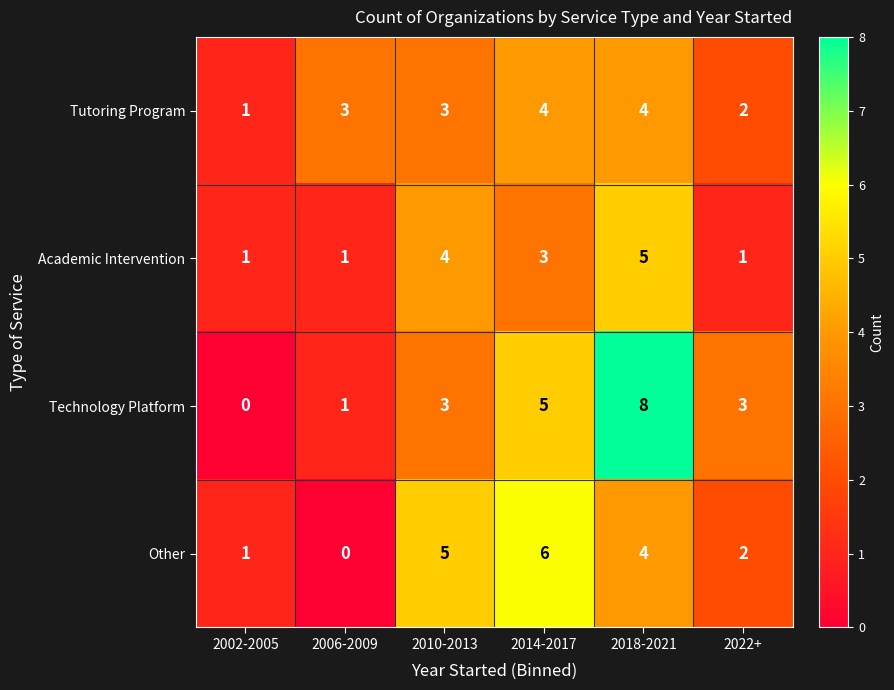

Count the Academic Intervention values in the range 1 to 4.

5